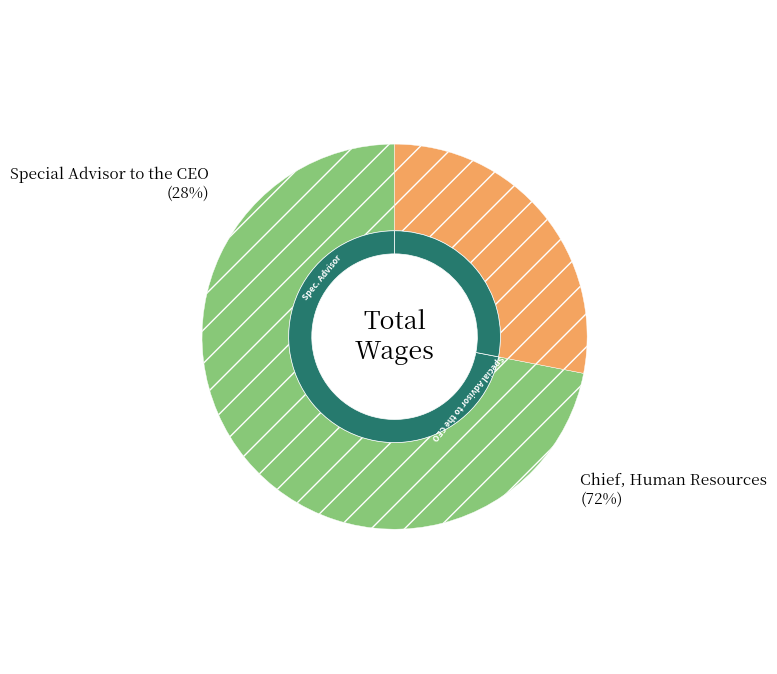

Rank the categories by value from highest to lowest.

Chief, Human Resources, Special Advisor to the CEO